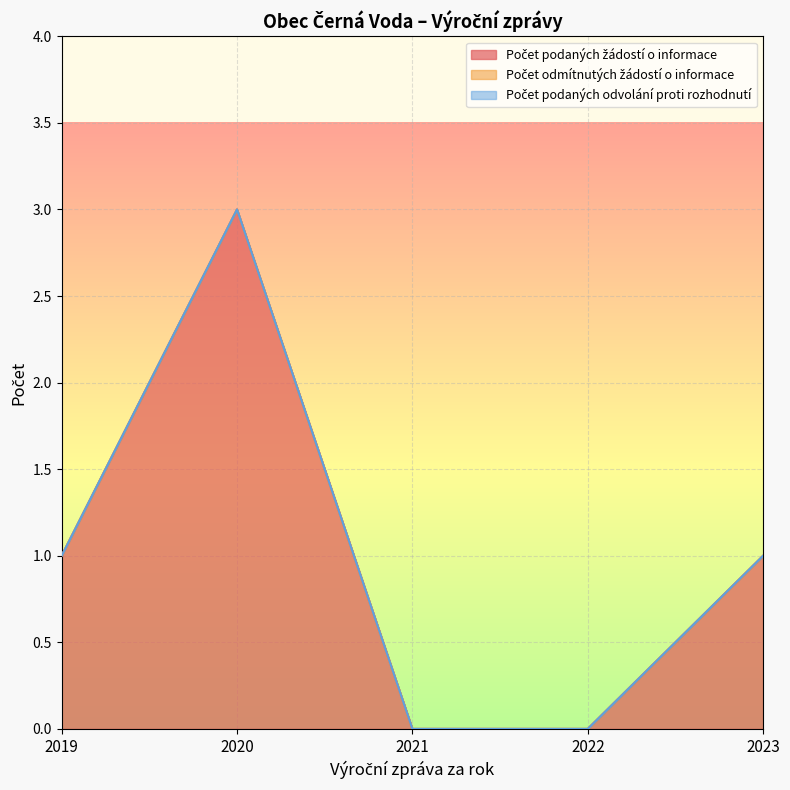

List the labels in order of Počet odmítnutých žádostí o informace value, smallest first.

2019, 2020, 2021, 2022, 2023